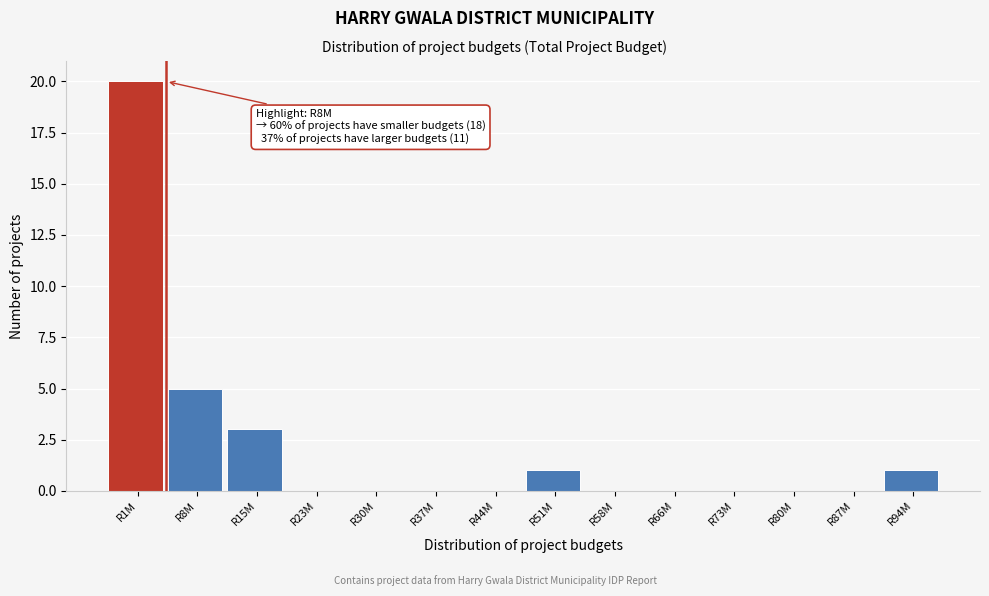

Reading left to right, list all the values displayed in this chart.

R1M=20	R8M=5	R15M=3	R23M=0	R30M=0	R37M=0	R44M=0	R51M=1	R58M=0	R66M=0	R73M=0	R80M=0	R87M=0	R94M=1